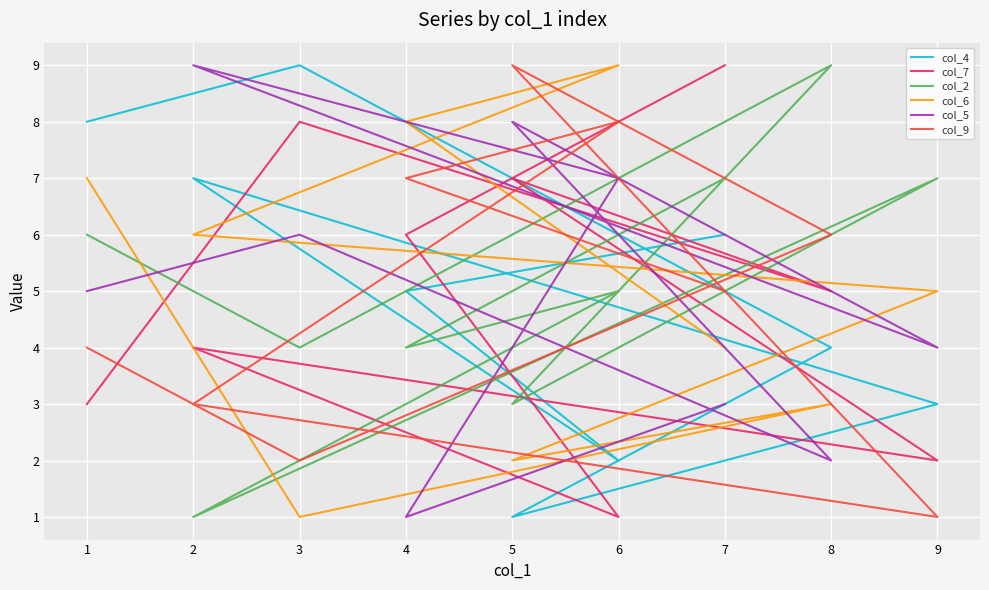

Is the value of col_9 at 1 greater than the value of col_5 at 2?

No